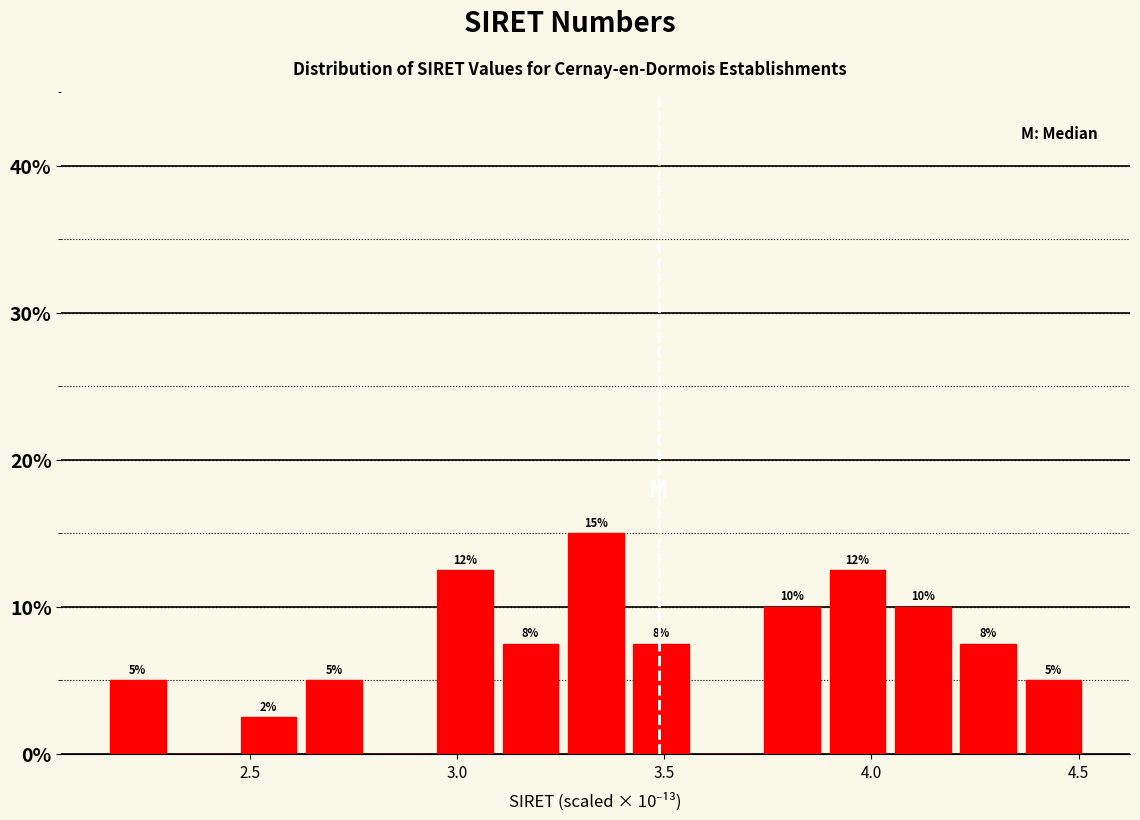

Read against the x-axis, roughly where is the centre of the tallest bar?

3.35